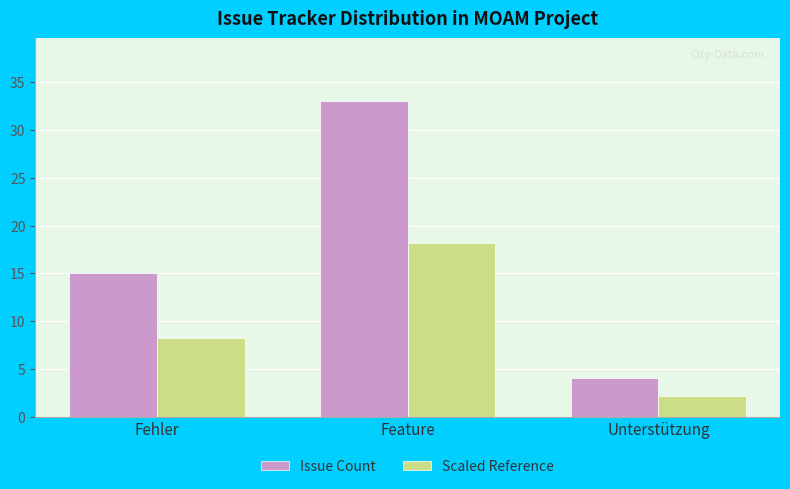

At how many categories does at least one series exceed 31?

1